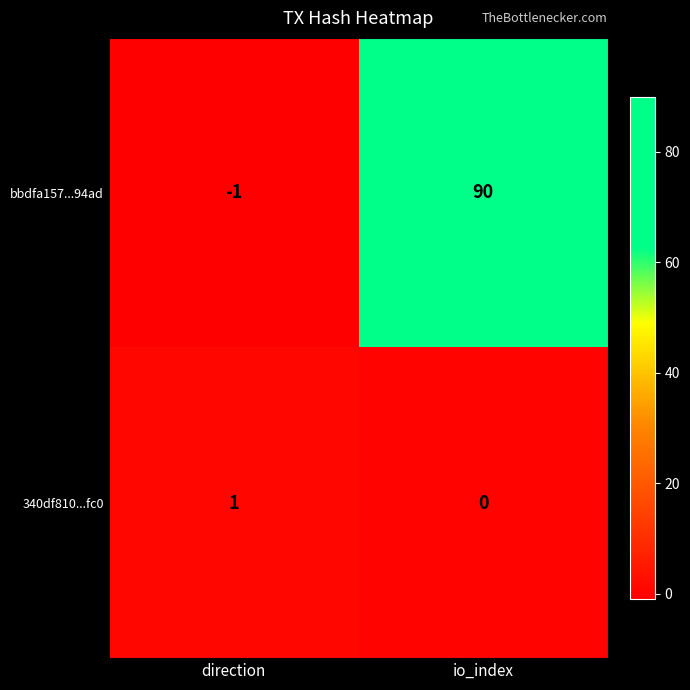

What is the difference between the highest and lowest values at io_index?

90